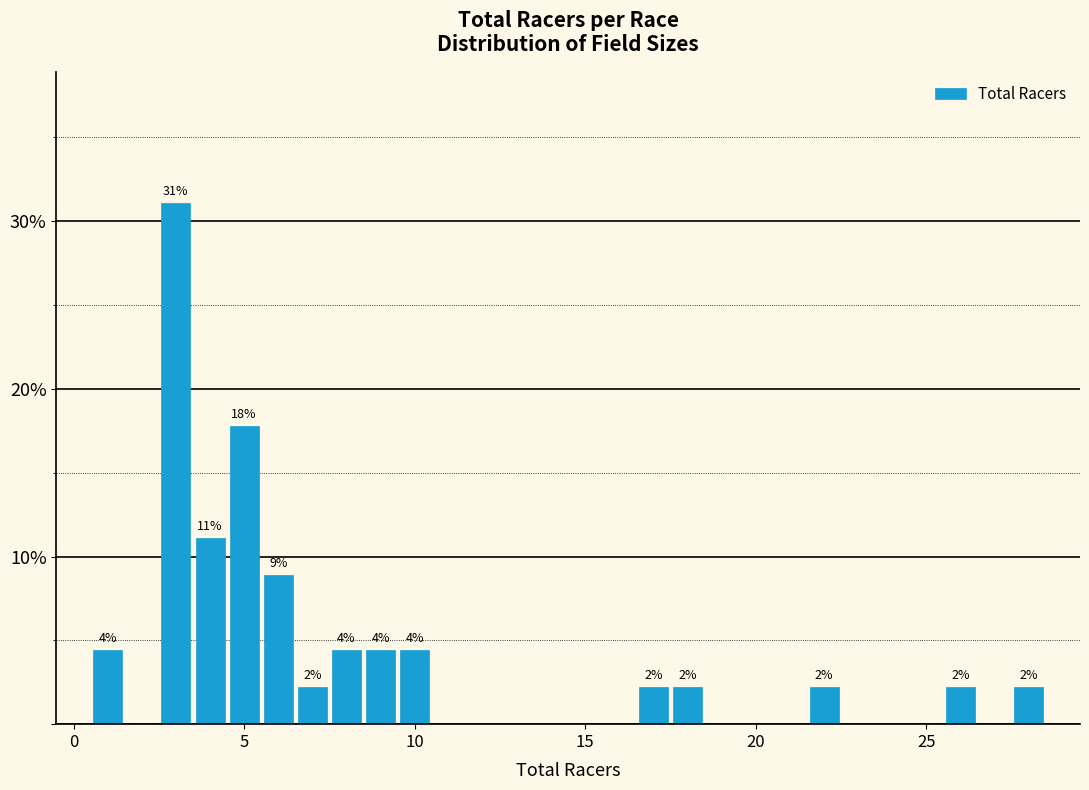

Read against the x-axis, roughly where is the centre of the tallest bar?

3.0